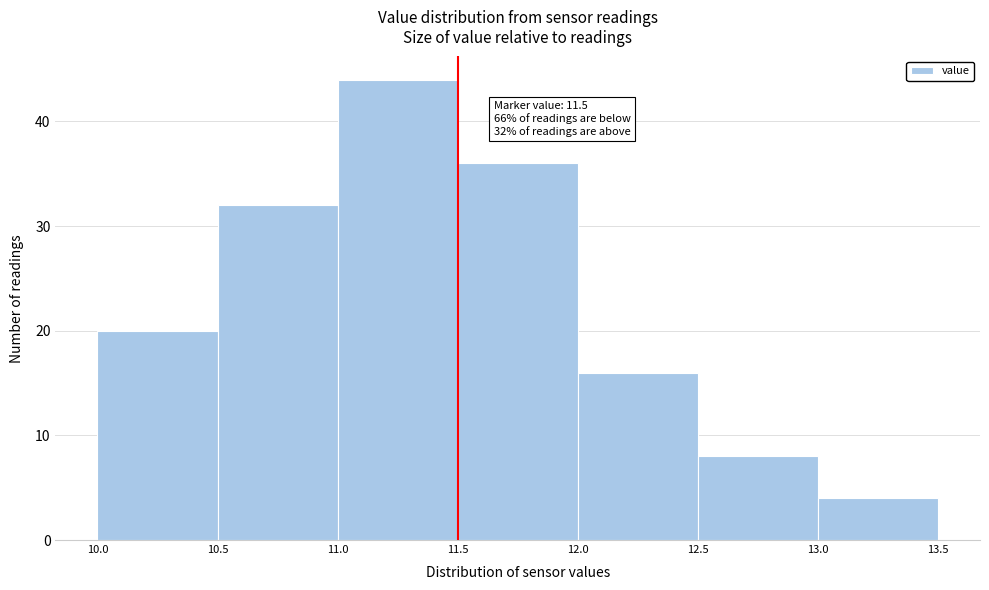

Which range on the x-axis has the tallest bar?

11.0 to 11.5